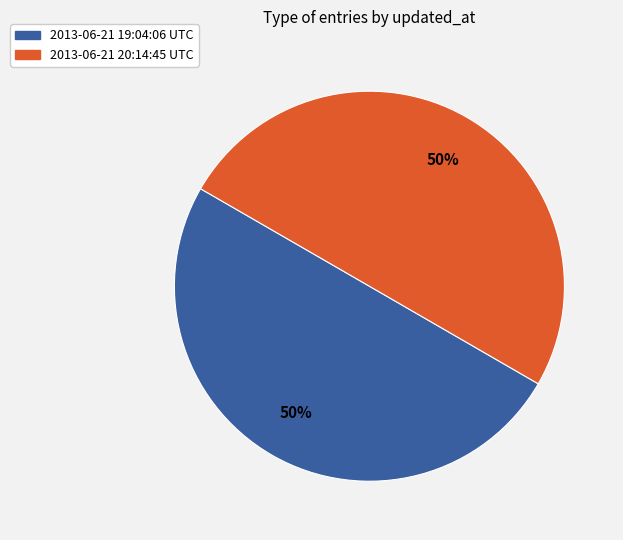

To the nearest percent, what portion does 2013-06-21 20:14:45 UTC represent?

50%